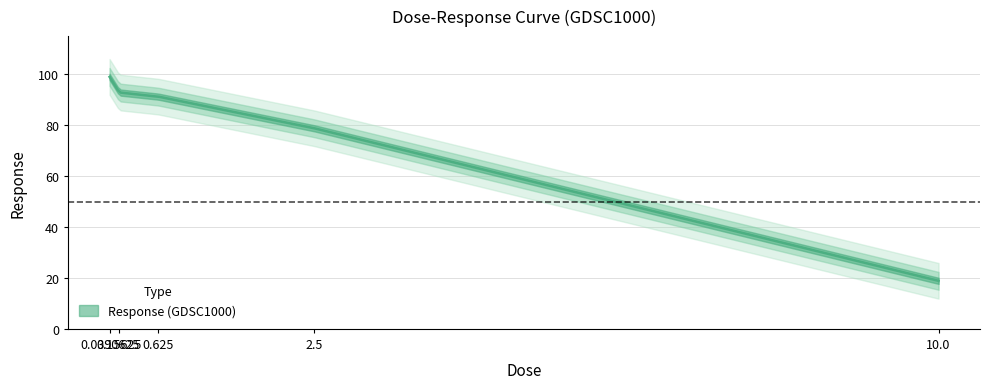

Rank the categories by value from highest to lowest.

0.0390625, 0.15625, 0.625, 2.5, 10.0